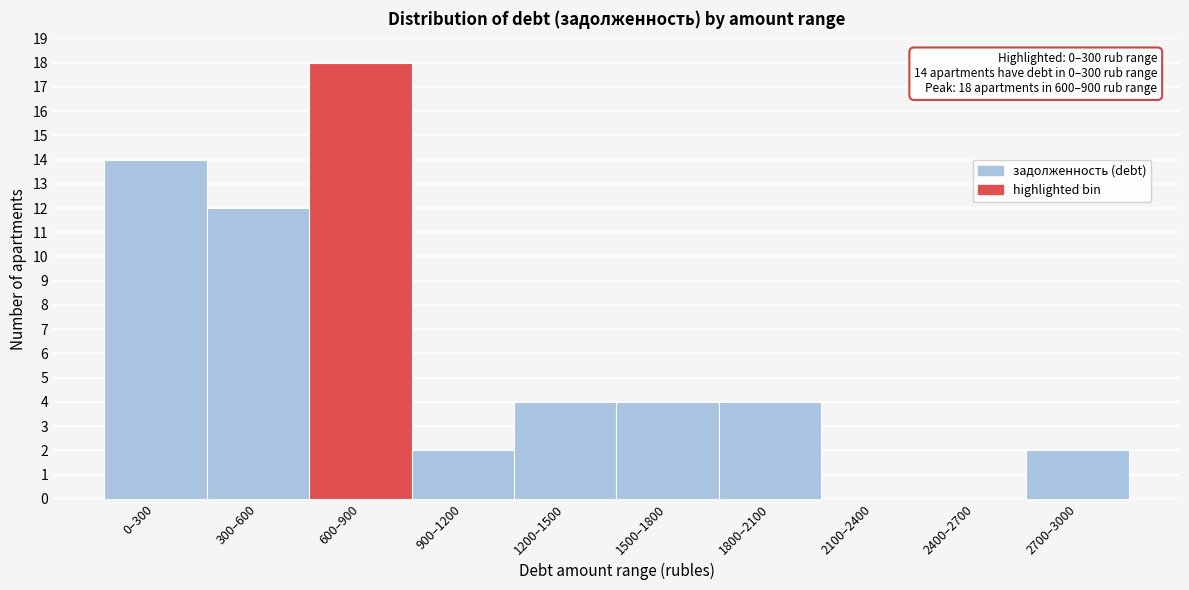

Reading right to left, what are all the values shown in this chart?

2700–3000=2	2400–2700=0	2100–2400=0	1800–2100=4	1500–1800=4	1200–1500=4	900–1200=2	600–900=18	300–600=12	0–300=14